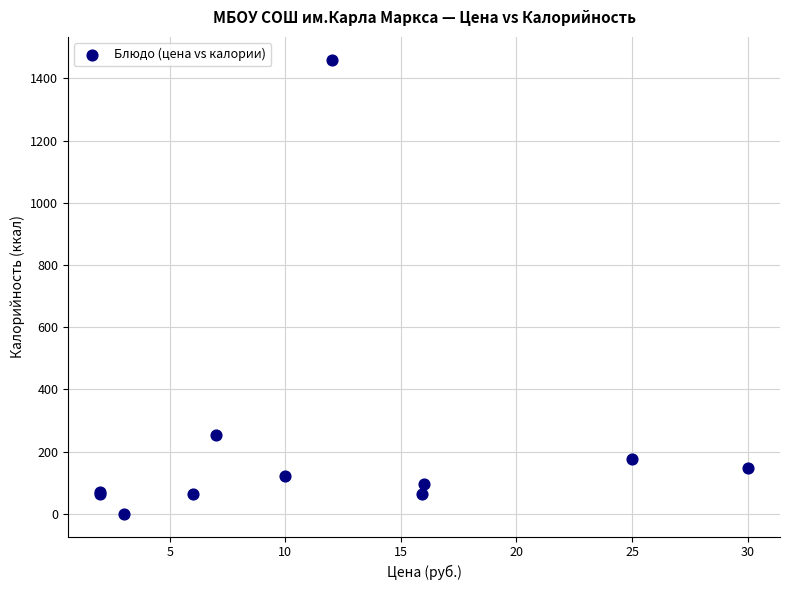

What Y value in the scatter plot is closest to 730?

253.3